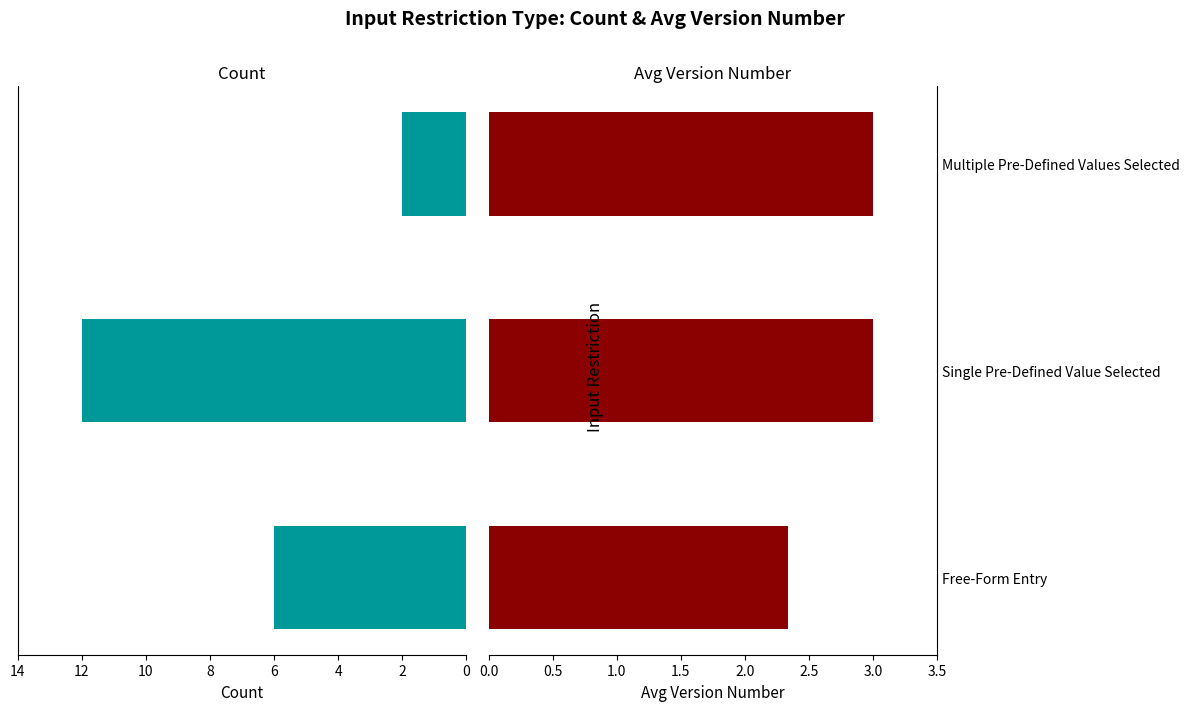

What is the minimum value shown in the chart?

2.0